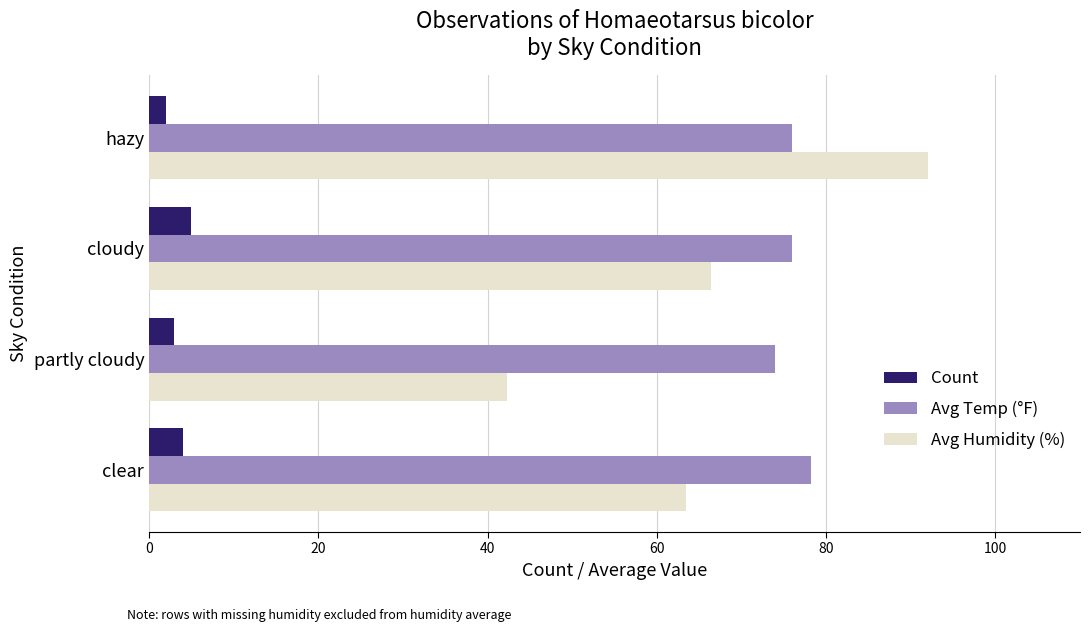

Which label corresponds to the largest value in the chart?

hazy